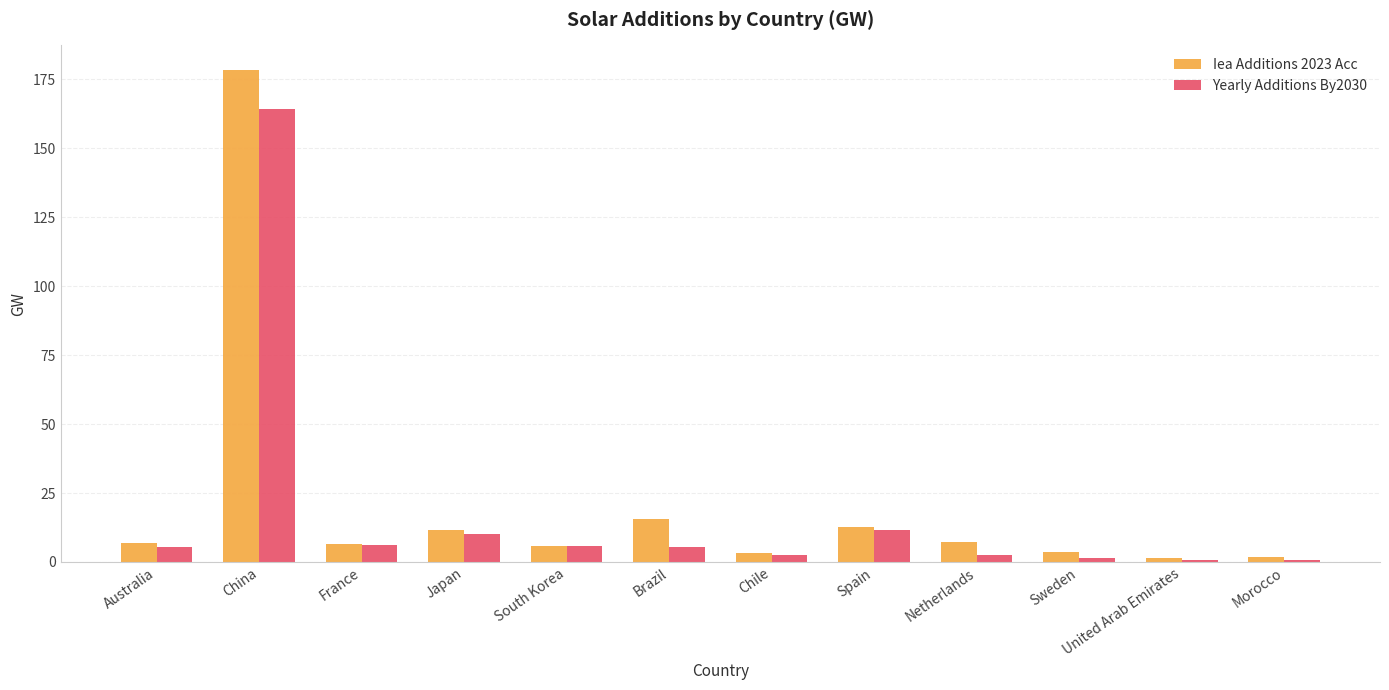

What is the difference between the maximum and minimum values in the Iea Additions 2023 Acc series?

176.8